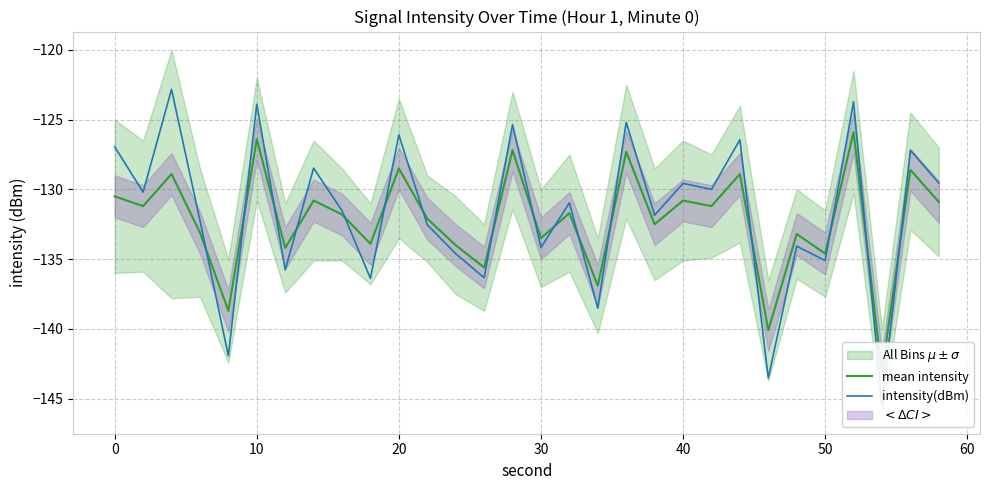

At how many categories does at least one series exceed -145?

30